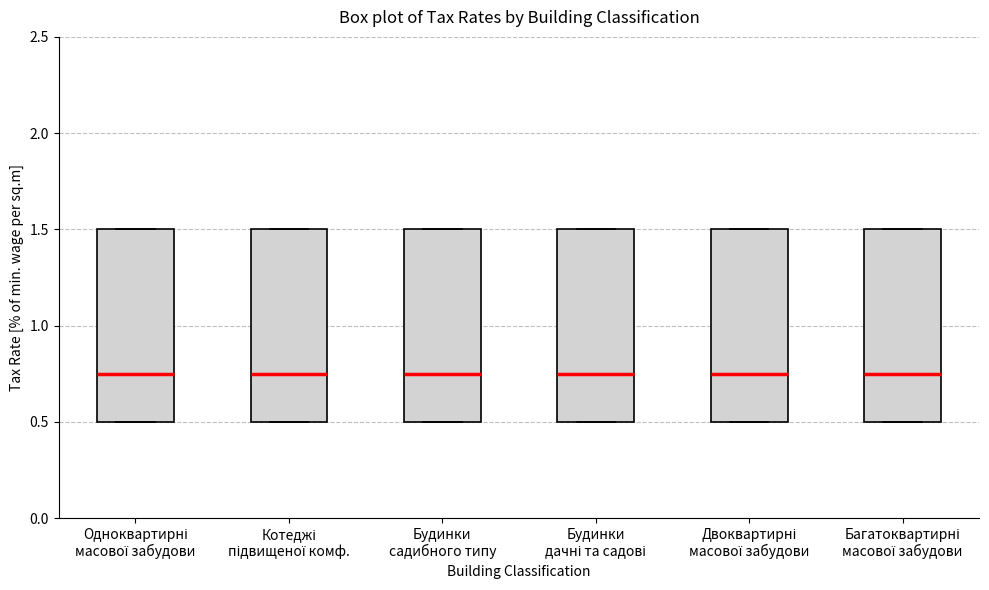

Reading left to right, transcribe this box plot: for each box, give where its median line is, the range the box spans, and where its two whiskers end, as read against the y-axis. The values are not printed on the chart, so give them approximately, as read against the axis.

Одноквартирні масової забудови: median 0.75, box 0.50 to 1.50, whiskers 0.50 to 1.50
Котеджі підвищеної комф.: median 0.75, box 0.50 to 1.50, whiskers 0.50 to 1.50
Будинки садибного типу: median 0.75, box 0.50 to 1.50, whiskers 0.50 to 1.50
Будинки дачні та садові: median 0.75, box 0.50 to 1.50, whiskers 0.50 to 1.50
Двоквартирні масової забудови: median 0.75, box 0.50 to 1.50, whiskers 0.50 to 1.50
Багатоквартирні масової забудови: median 0.75, box 0.50 to 1.50, whiskers 0.50 to 1.50